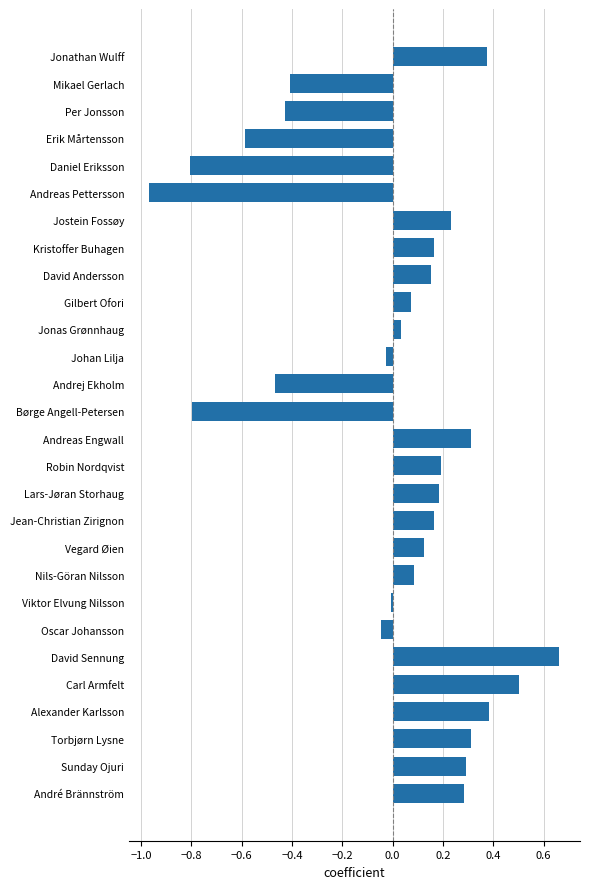

Which category has the highest value across all series?

David Sennung